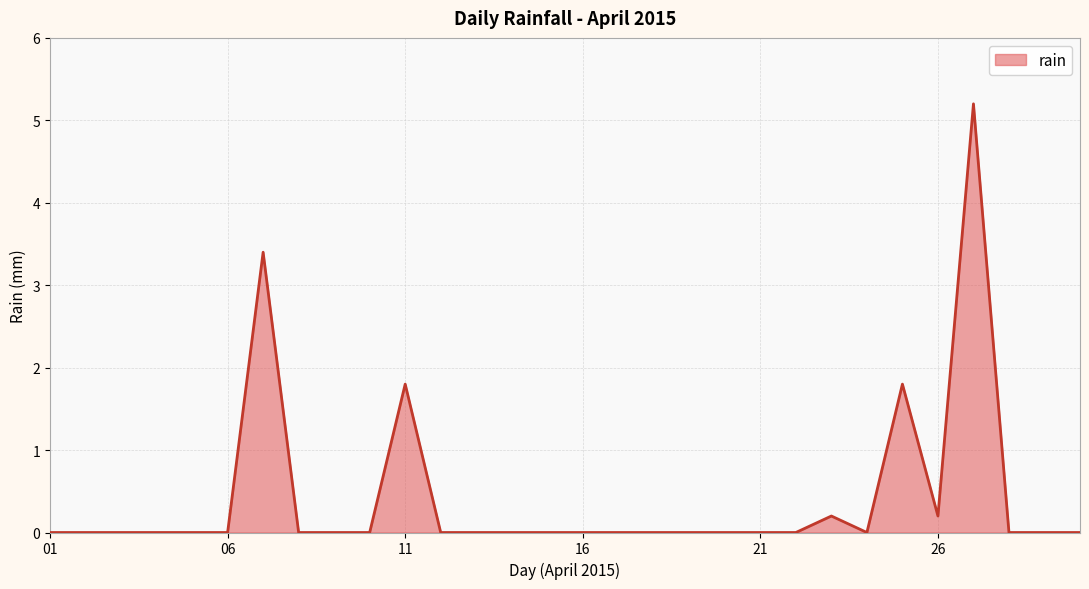

How many lines are shown in the chart?

1